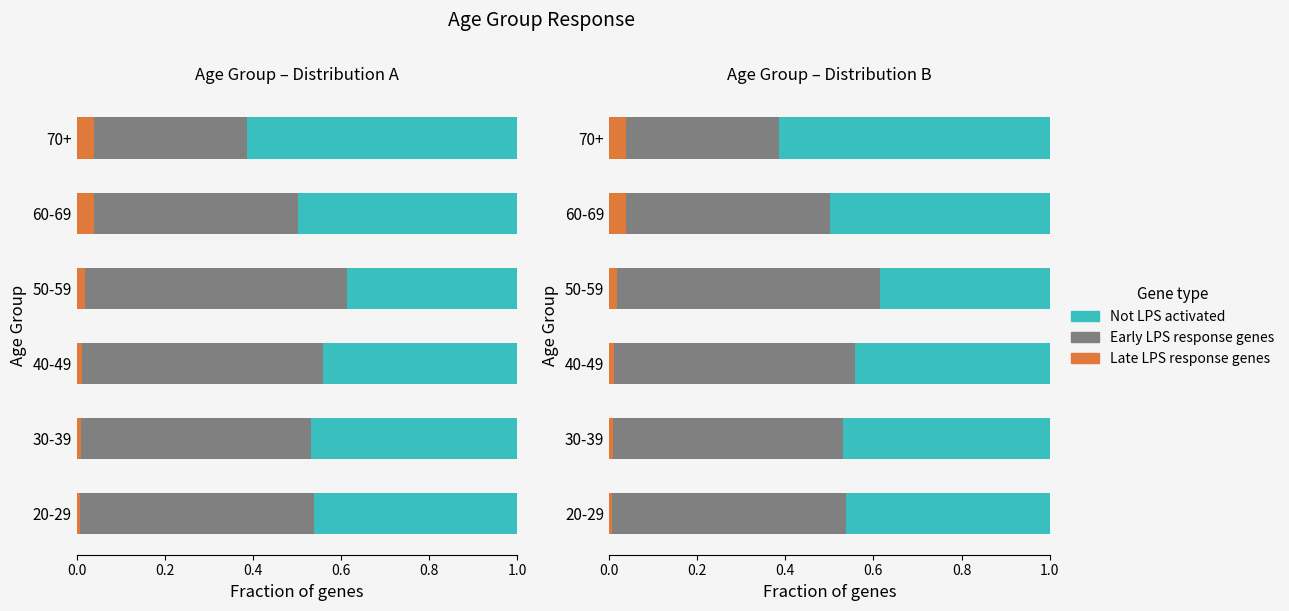

What are all the series names shown in the legend?

Late LPS response genes, Early LPS response genes, Not LPS activated